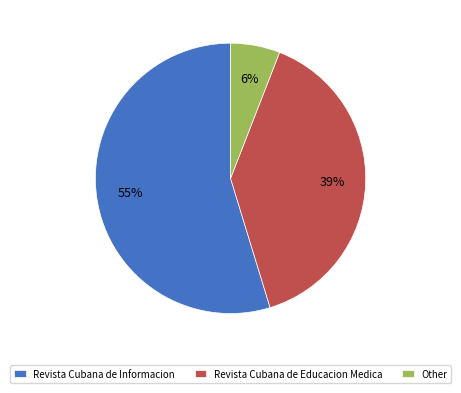

To the nearest percent, what is the difference between the largest and smallest slice percentages?

49%